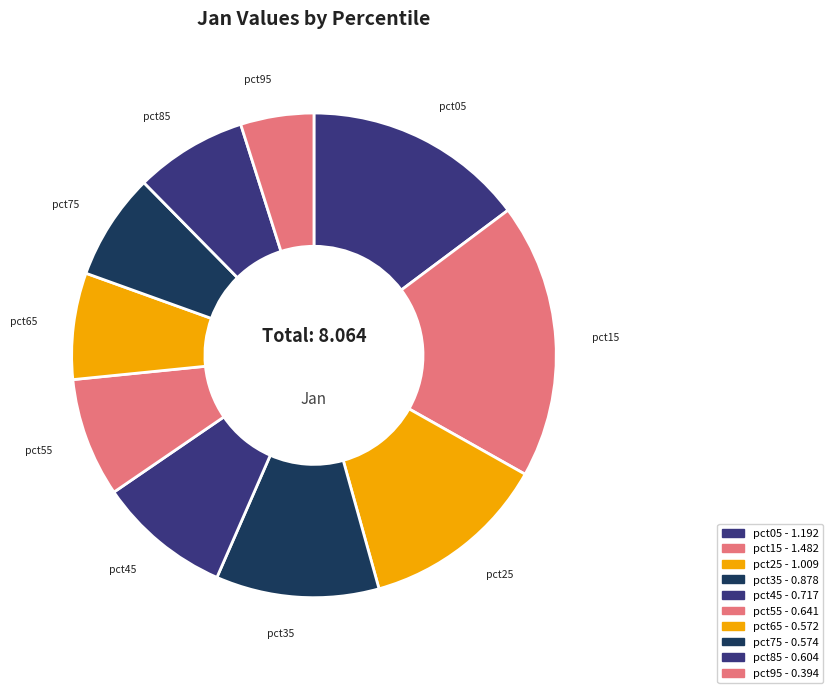

The pct25 slice represents 13% of the pie. True or false?

True